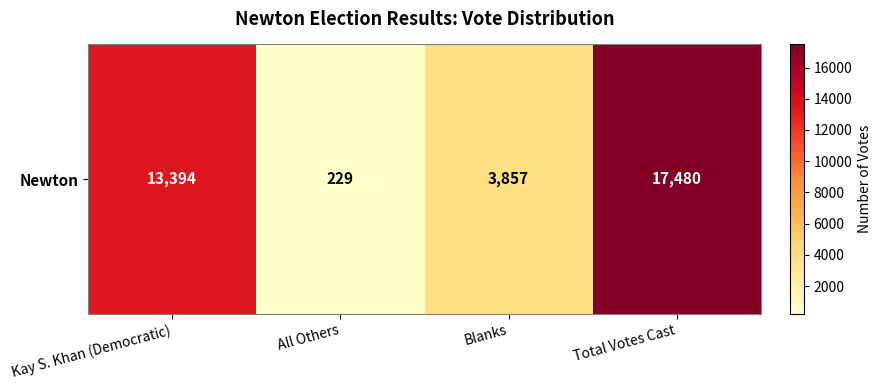

Reading left to right, what are all the values shown in this chart?

Kay S. Khan (Democratic)=13394	All Others=229	Blanks=3857	Total Votes Cast=17480